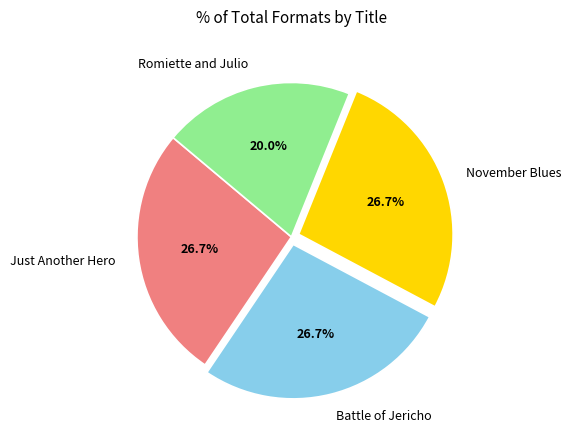

What percentage is the Just Another Hero slice, to the nearest percent?

27%